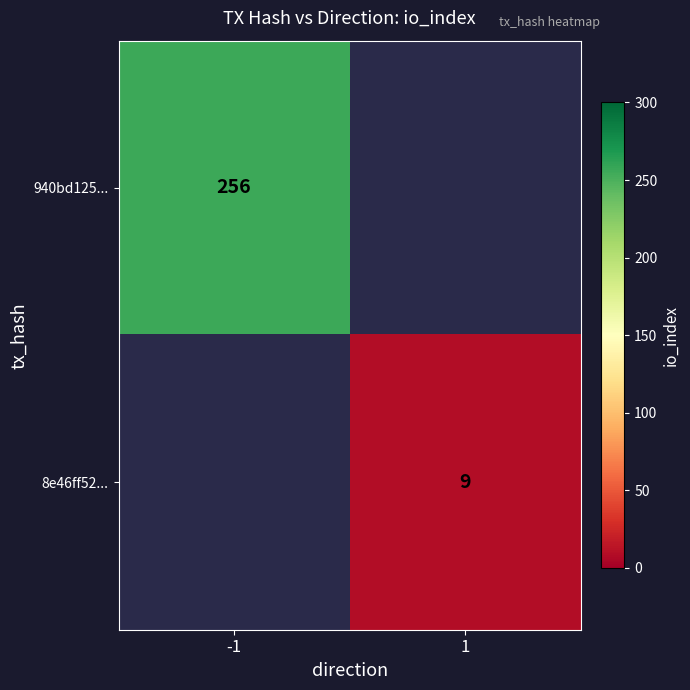

How many categories are shown in the chart?

2